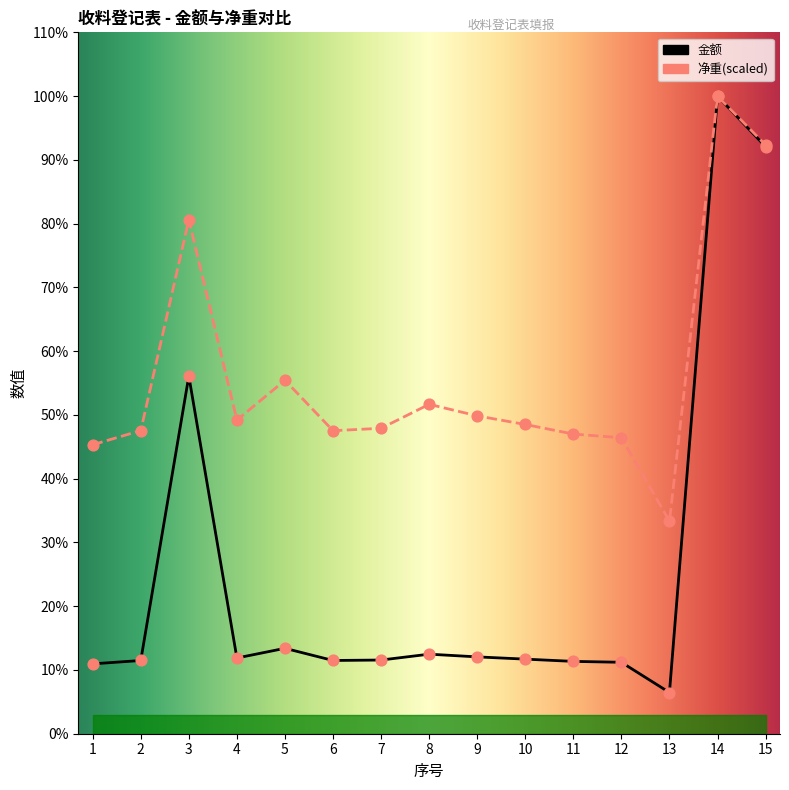

Which series has the widest spread of Y values?

金额